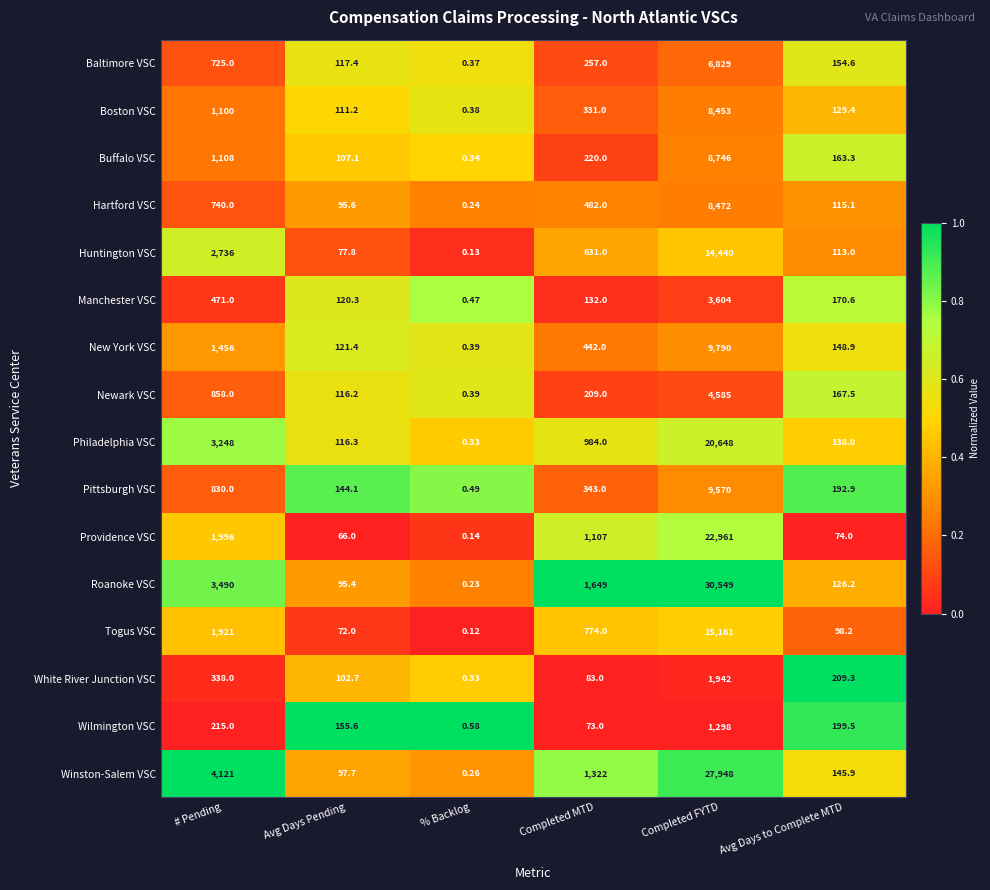

Which series has the largest total across all categories?

Roanoke VSC